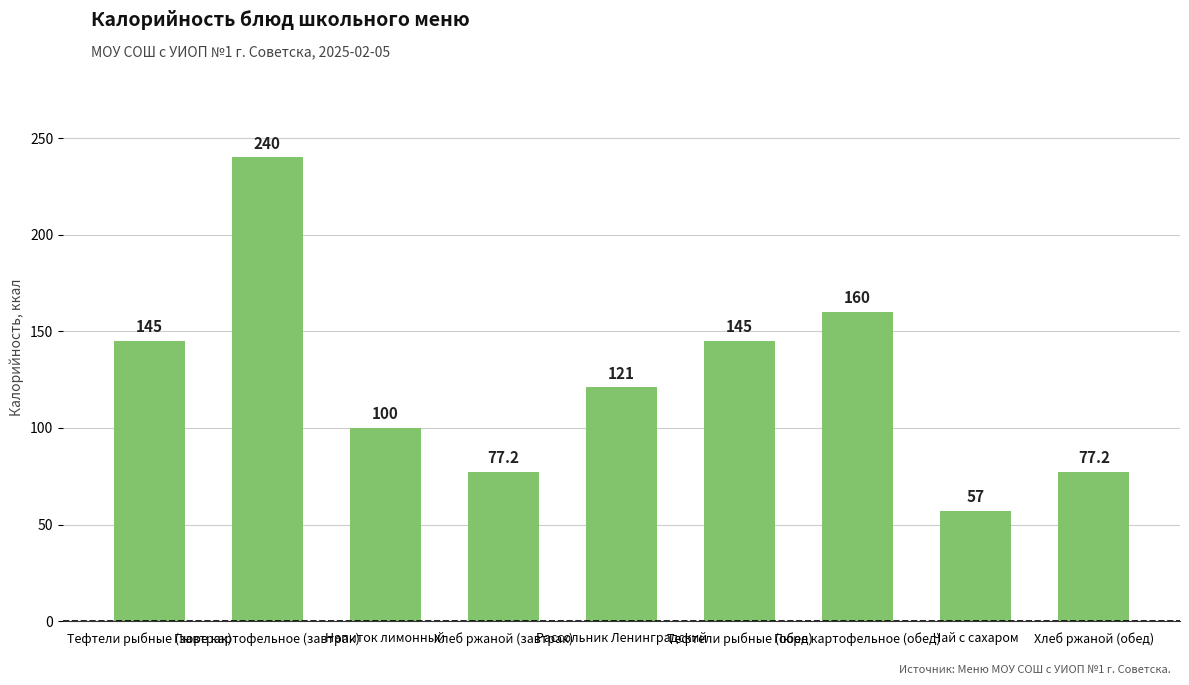

Are the bars horizontal?

No